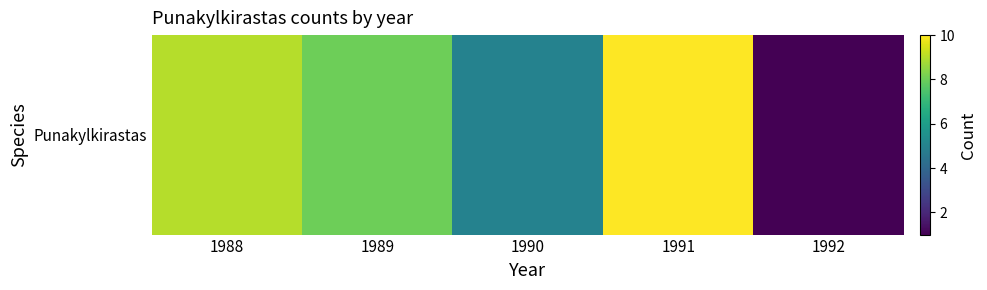

What is the average value?

7